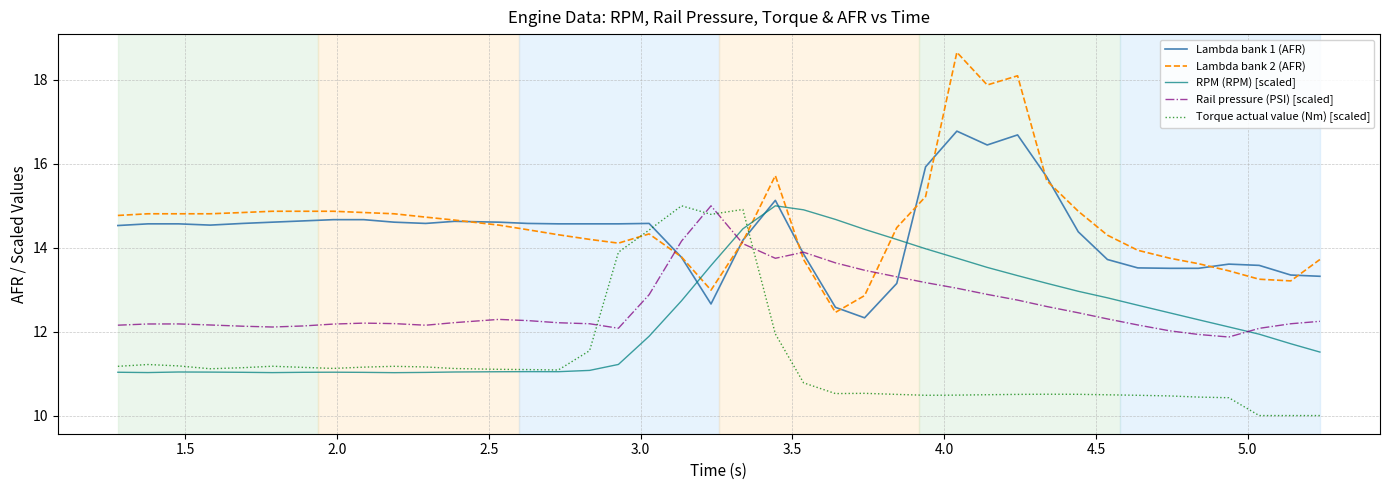

What is the highest value of the Rail pressure (PSI) [scaled] series?

15.0